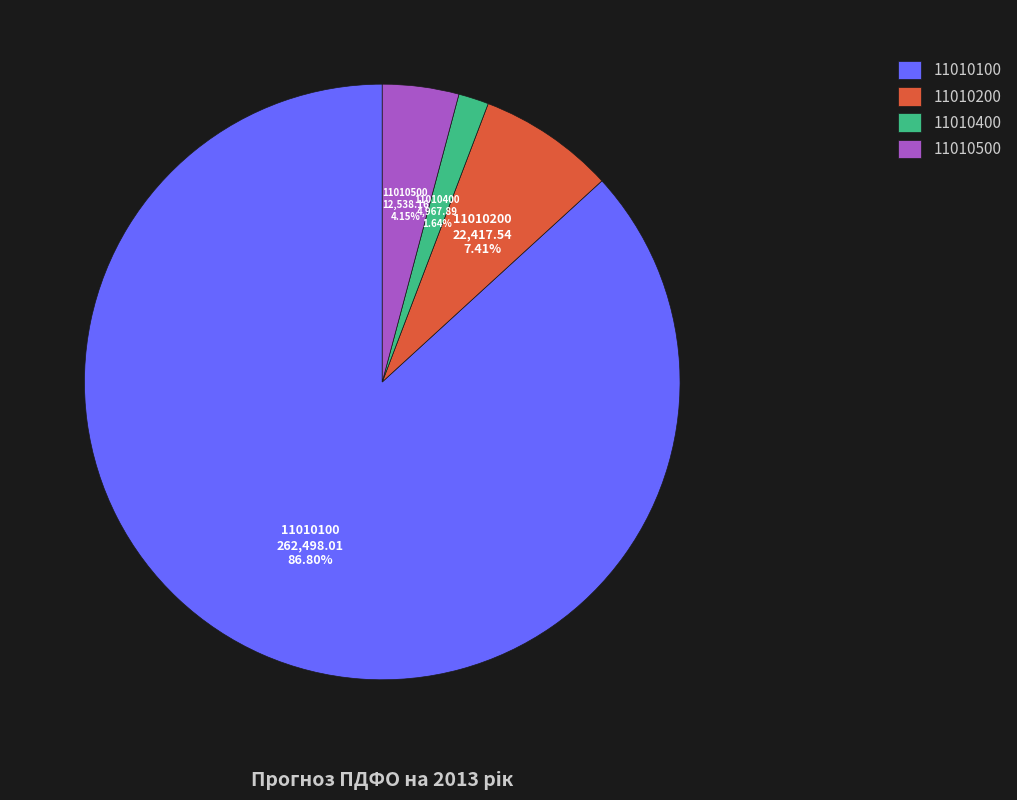

Does 11010500 represent more than half of the total?

No